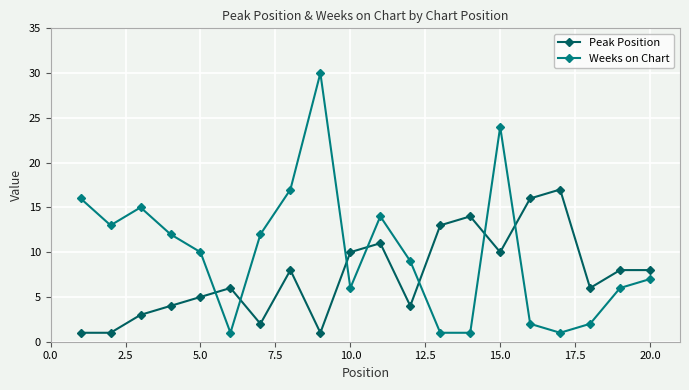

What is the maximum value for Weeks on Chart?

30